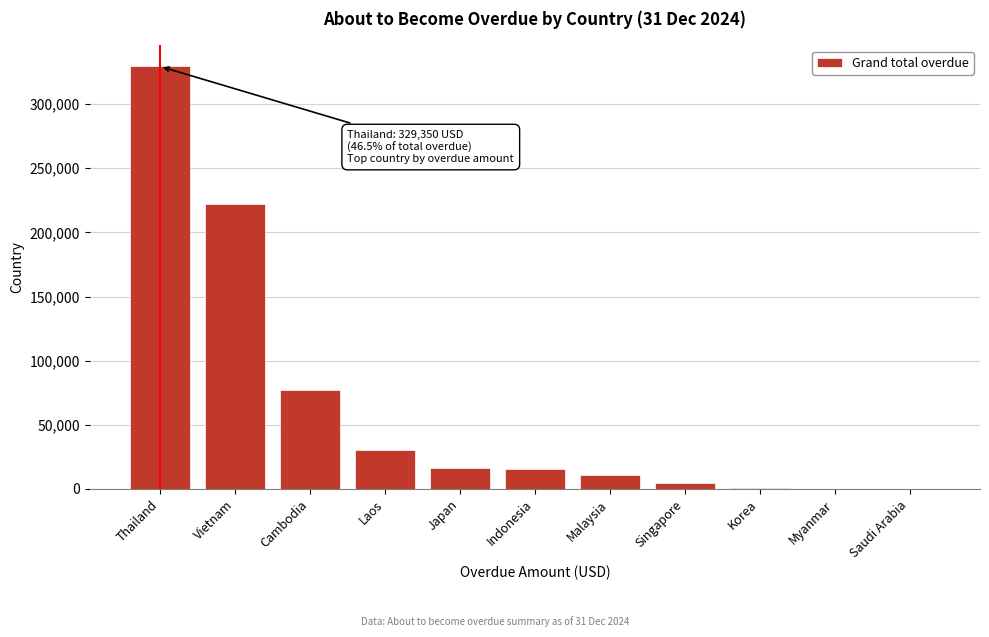

What is the approximate value at Cambodia?

76941.9